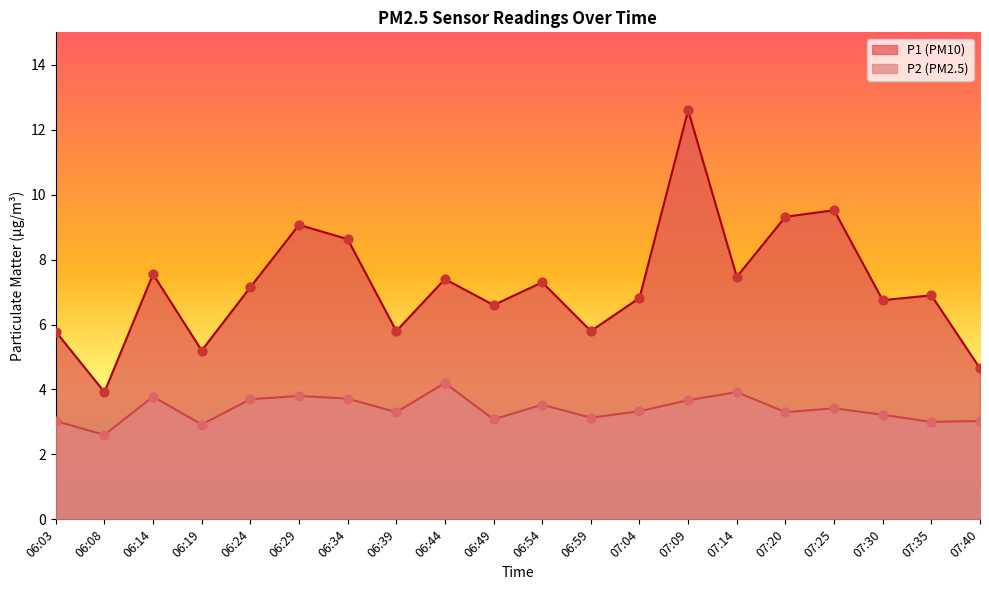

Which series contains the highest Y value?

P1